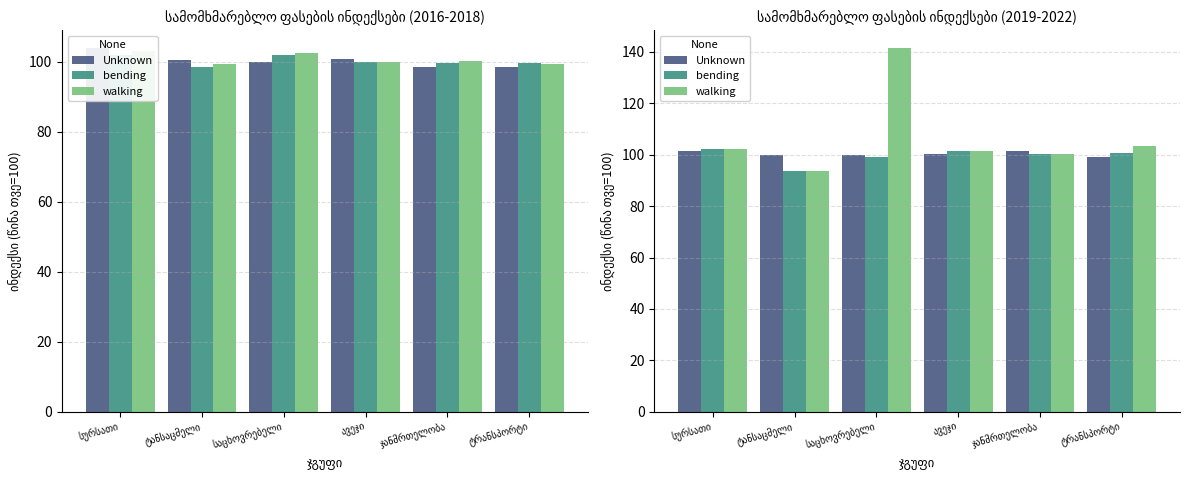

What is the spread (max minus min) of values at საცხოვრებელი?

42.2